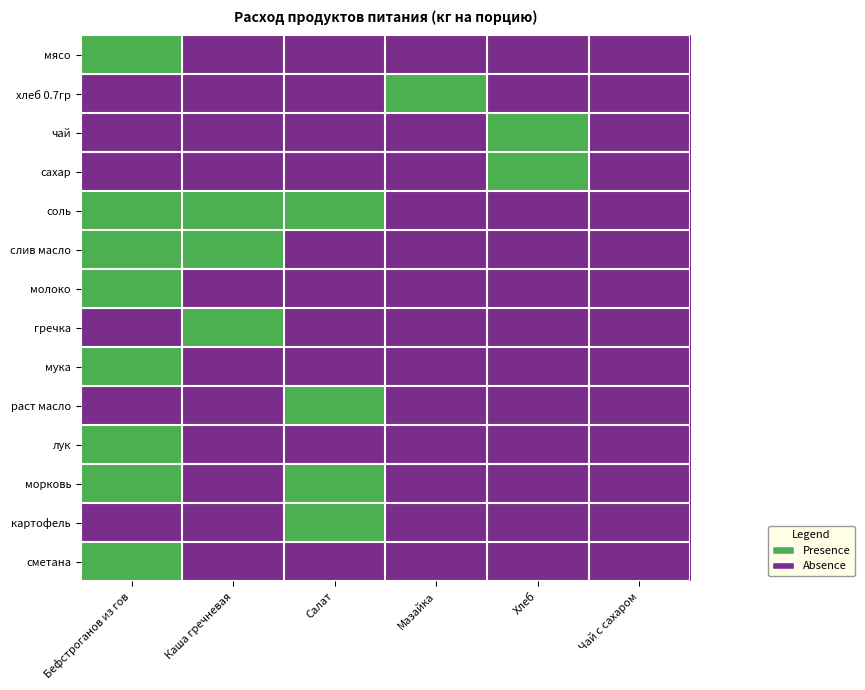

Reading left to right, list all the values displayed in this chart.

мясо: Бефстроганов из гов=1	Каша гречневая=0	Салат=0	Мазайка=0	Хлеб=0	Чай с сахаром=0
хлеб 0.7гр: Бефстроганов из гов=0	Каша гречневая=0	Салат=0	Мазайка=1	Хлеб=0	Чай с сахаром=0
чай: Бефстроганов из гов=0	Каша гречневая=0	Салат=0	Мазайка=0	Хлеб=1	Чай с сахаром=0
сахар: Бефстроганов из гов=0	Каша гречневая=0	Салат=0	Мазайка=0	Хлеб=1	Чай с сахаром=0
соль: Бефстроганов из гов=1	Каша гречневая=1	Салат=1	Мазайка=0	Хлеб=0	Чай с сахаром=0
слив масло: Бефстроганов из гов=1	Каша гречневая=1	Салат=0	Мазайка=0	Хлеб=0	Чай с сахаром=0
молоко: Бефстроганов из гов=1	Каша гречневая=0	Салат=0	Мазайка=0	Хлеб=0	Чай с сахаром=0
гречка: Бефстроганов из гов=0	Каша гречневая=1	Салат=0	Мазайка=0	Хлеб=0	Чай с сахаром=0
мука: Бефстроганов из гов=1	Каша гречневая=0	Салат=0	Мазайка=0	Хлеб=0	Чай с сахаром=0
раст масло: Бефстроганов из гов=0	Каша гречневая=0	Салат=1	Мазайка=0	Хлеб=0	Чай с сахаром=0
лук: Бефстроганов из гов=1	Каша гречневая=0	Салат=0	Мазайка=0	Хлеб=0	Чай с сахаром=0
морковь: Бефстроганов из гов=1	Каша гречневая=0	Салат=1	Мазайка=0	Хлеб=0	Чай с сахаром=0
картофель: Бефстроганов из гов=0	Каша гречневая=0	Салат=1	Мазайка=0	Хлеб=0	Чай с сахаром=0
сметана: Бефстроганов из гов=1	Каша гречневая=0	Салат=0	Мазайка=0	Хлеб=0	Чай с сахаром=0